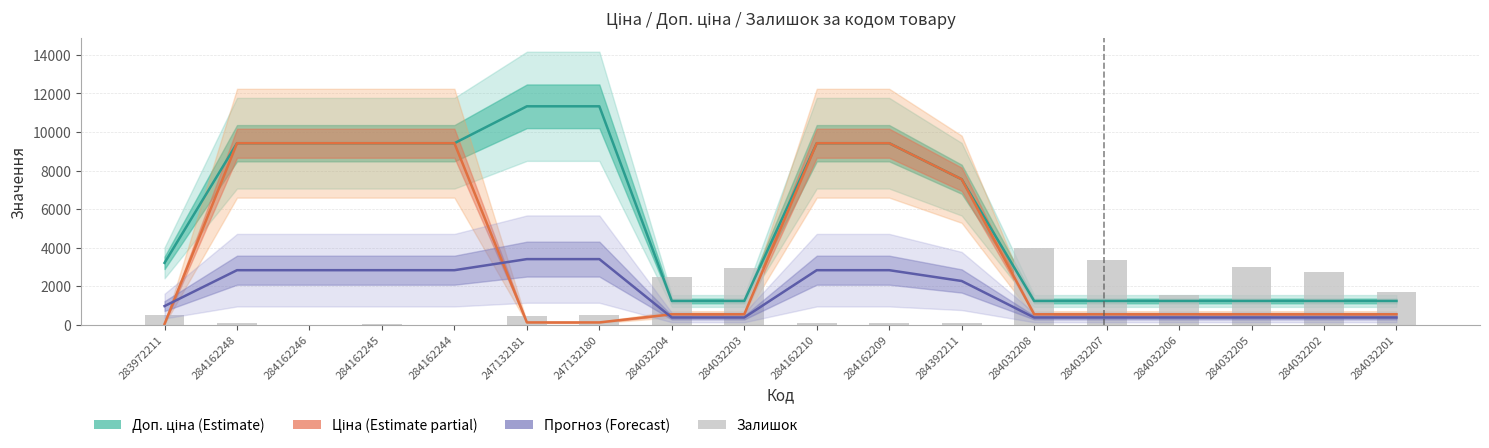

At 284032207, list the series in order from smallest to largest.

Прогноз (Forecast), Ціна (Estimate partial), Доп. ціна (Estimate), Залишок